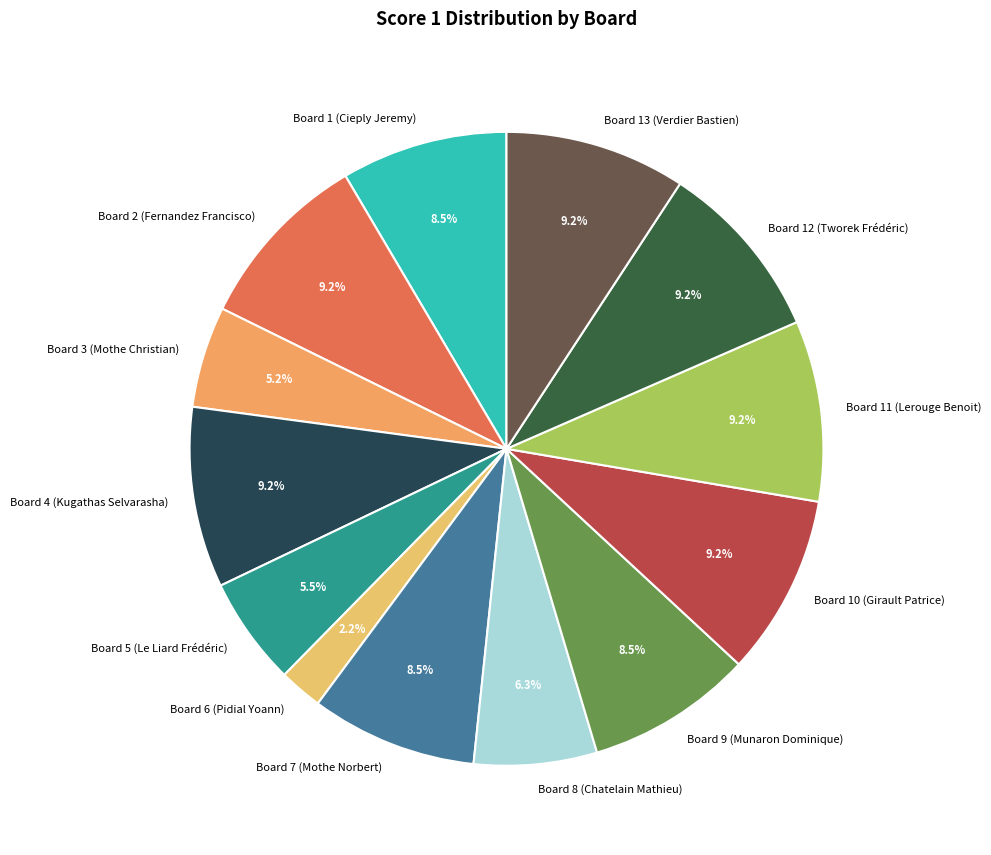

Is it true that Board 2 (Fernandez Francisco) is 9% of the pie?

True